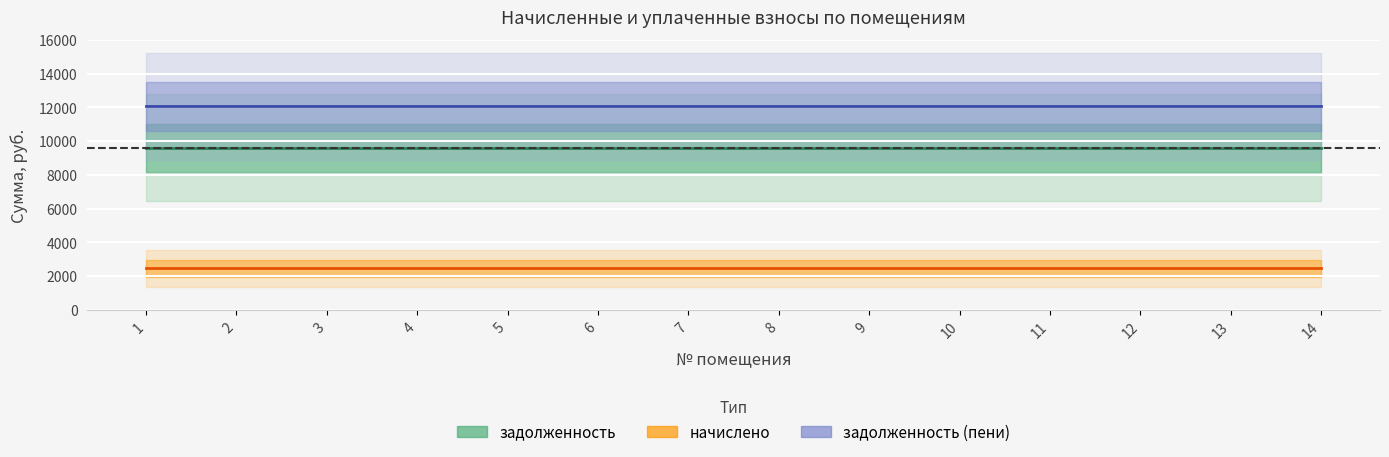

Which series has the widest spread of values?

задолженность